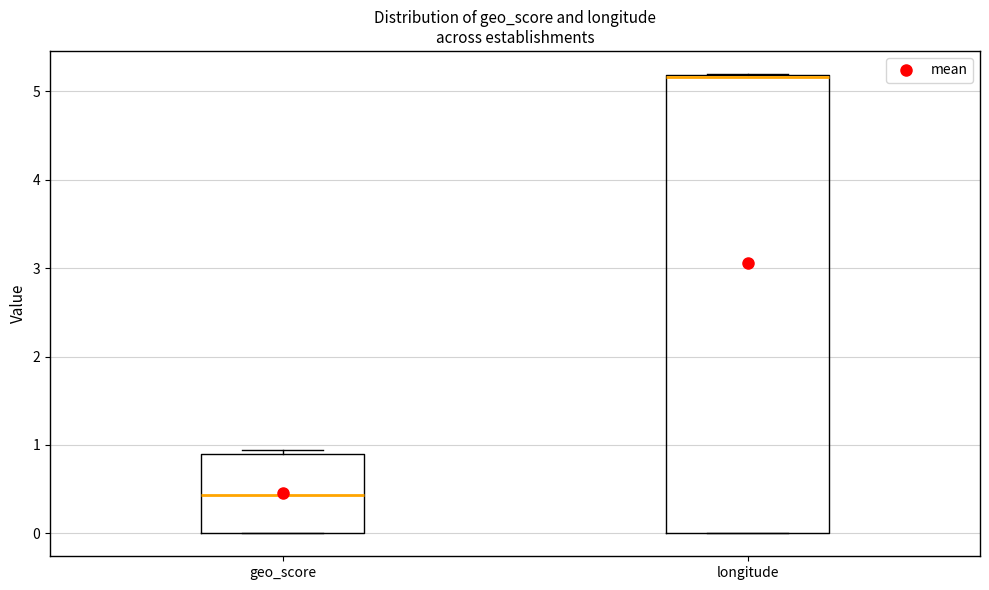

Where is the upper edge of the box for geo_score on the y-axis? The values are not printed on the chart, so give them approximately, as read against the axis.

0.9